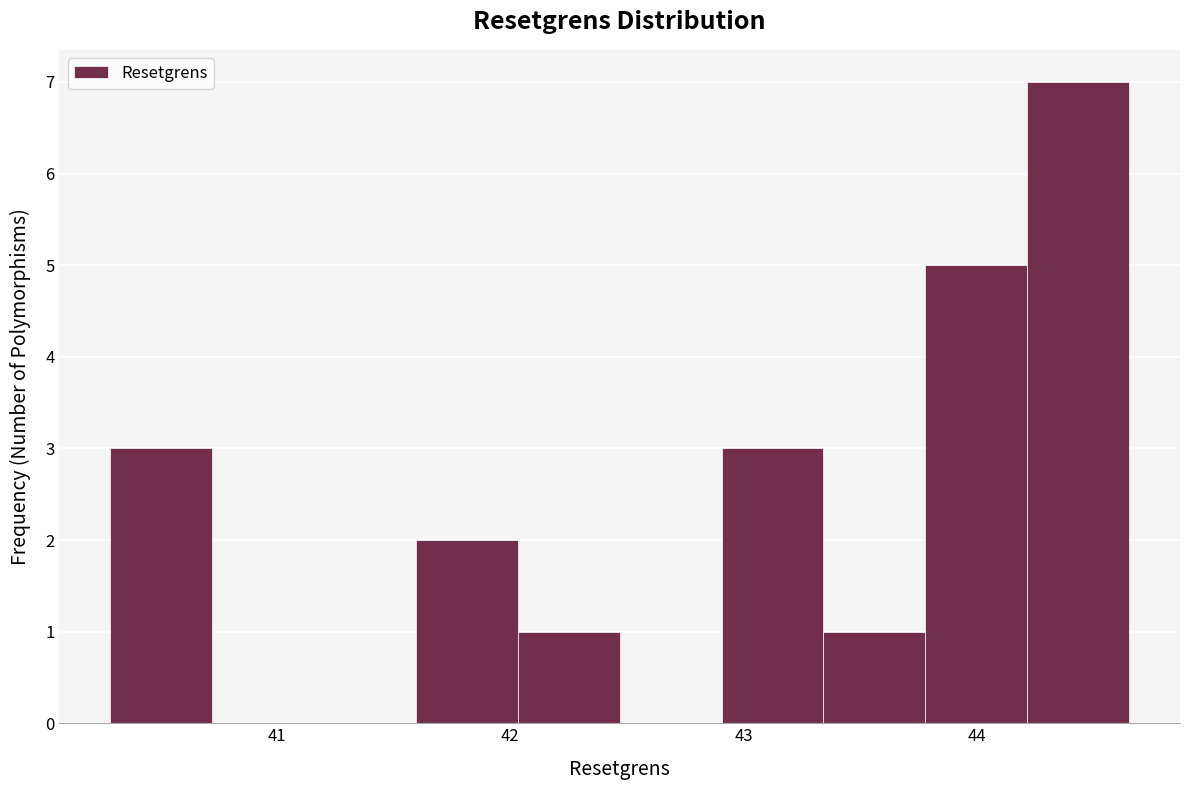

What is the height of the bar covering 43.3 to 43.8 on the x-axis? Neither the bar edges nor the heights are printed on the chart, so give them approximately, as read against the axes.

1